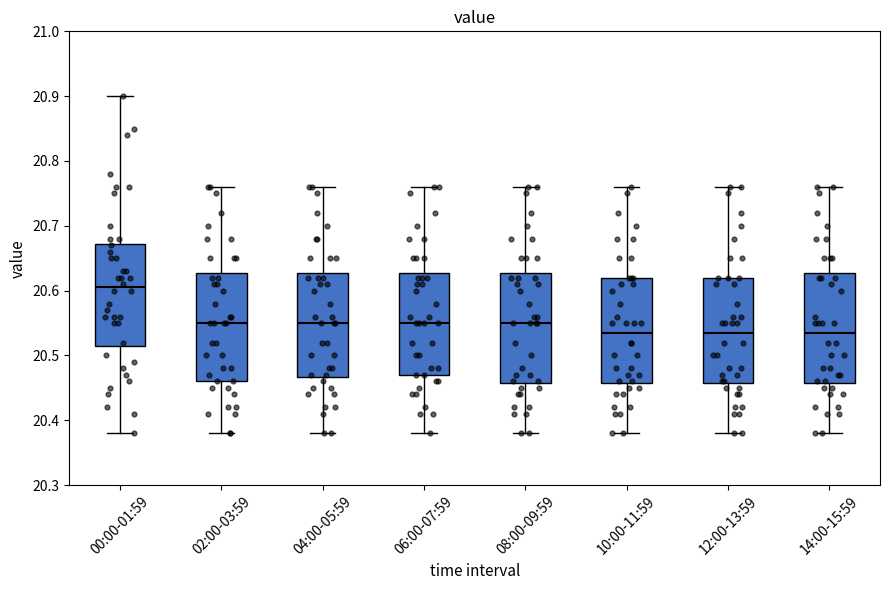

Reading left to right, transcribe this box plot: for each box, give where its median line is, the range the box spans, and where its two whiskers end, as read against the y-axis. The values are not printed on the chart, so give them approximately, as read against the axis.

00:00-01:59: median 20.61, box 20.52 to 20.67, whiskers 20.38 to 20.90
02:00-03:59: median 20.55, box 20.46 to 20.63, whiskers 20.38 to 20.76
04:00-05:59: median 20.55, box 20.47 to 20.63, whiskers 20.38 to 20.76
06:00-07:59: median 20.55, box 20.47 to 20.63, whiskers 20.38 to 20.76
08:00-09:59: median 20.55, box 20.46 to 20.63, whiskers 20.38 to 20.76
10:00-11:59: median 20.54, box 20.46 to 20.62, whiskers 20.38 to 20.76
12:00-13:59: median 20.54, box 20.46 to 20.62, whiskers 20.38 to 20.76
14:00-15:59: median 20.54, box 20.46 to 20.63, whiskers 20.38 to 20.76